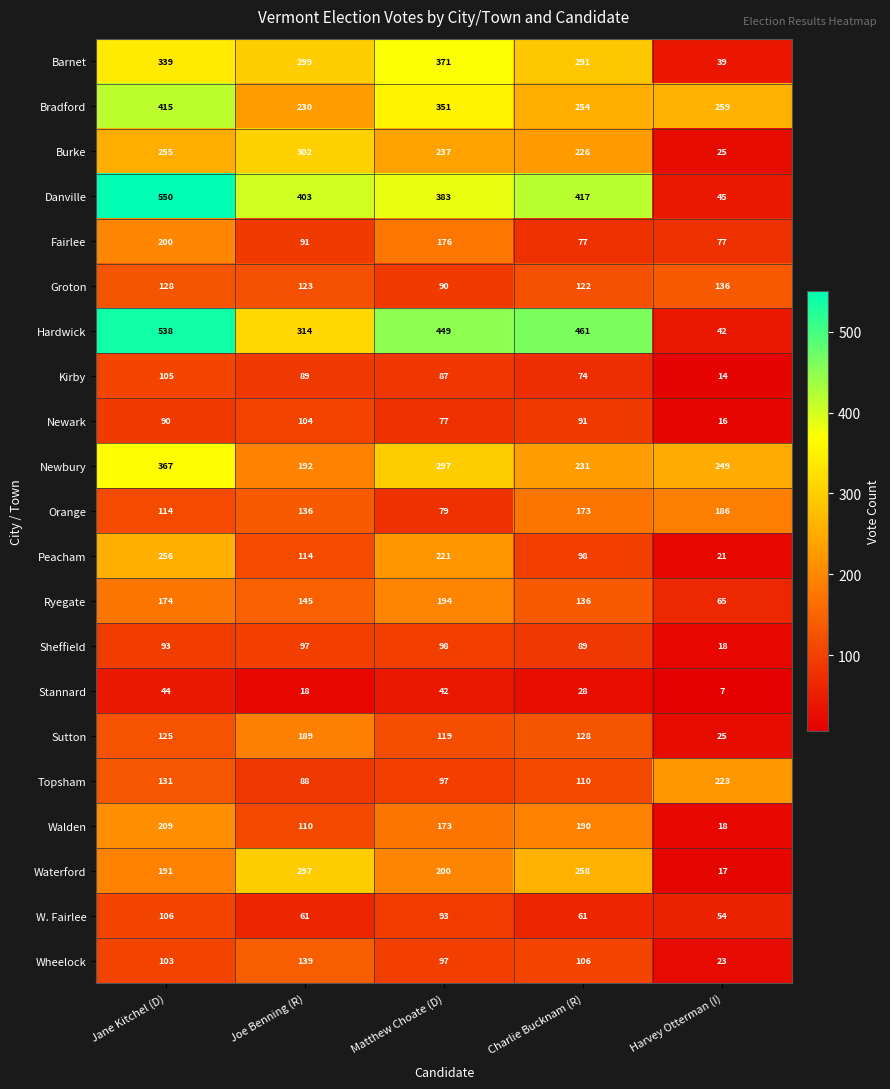

Between Matthew Choate (D) and Charlie Bucknam (R), which series saw the biggest shift?

Peacham